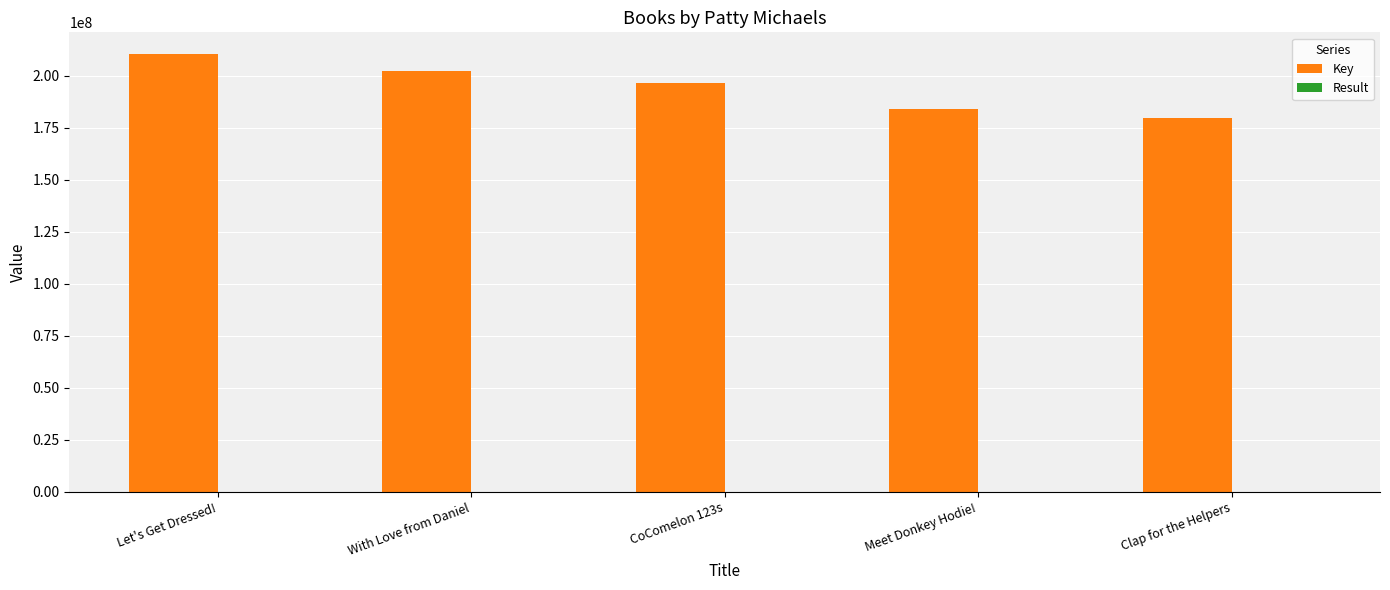

Between Let's Get Dressed! and Meet Donkey Hodie!, which series saw the biggest shift?

Key